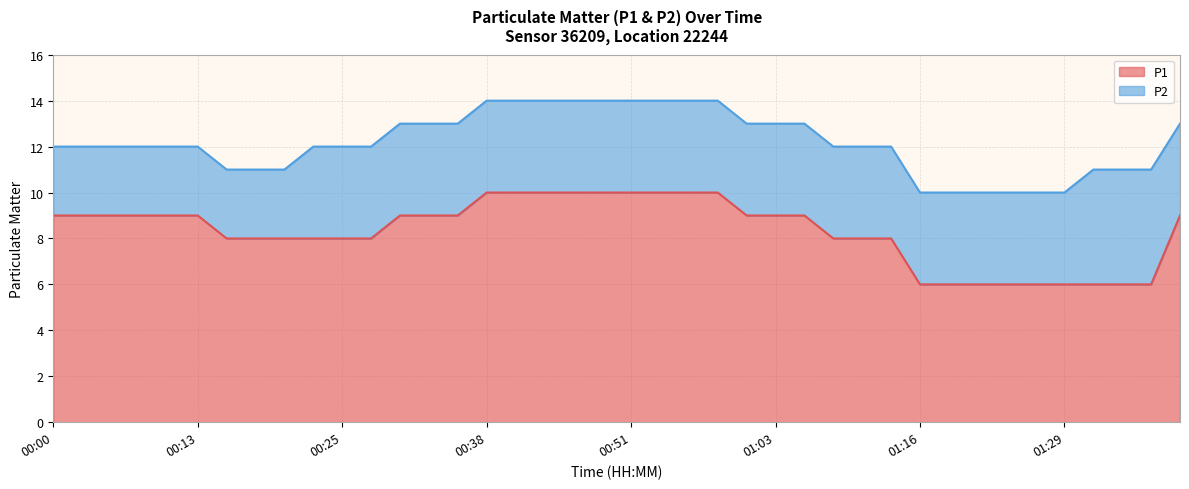

Rank the categories by value from lowest to highest.

01:16, 01:19, 01:21, 01:24, 01:26, 01:29, 01:31, 01:34, 01:36, 00:15, 00:18, 00:20, 00:23, 00:25, 00:28, 01:08, 01:11, 01:14, 00:00, 00:03, 00:05, 00:08, 00:10, 00:13, 00:30, 00:33, 00:36, 01:01, 01:03, 01:06, 01:39, 00:38, 00:41, 00:43, 00:46, 00:48, 00:51, 00:53, 00:56, 00:58